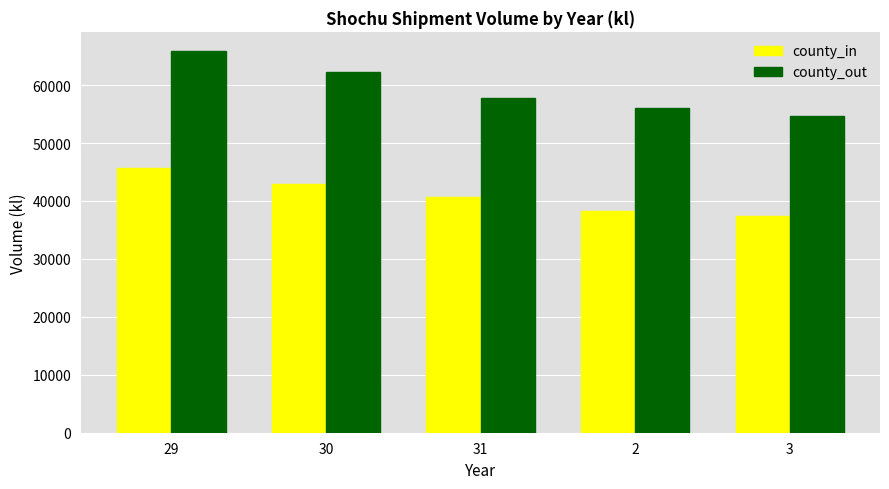

What is the highest value of the county_in series?

45685